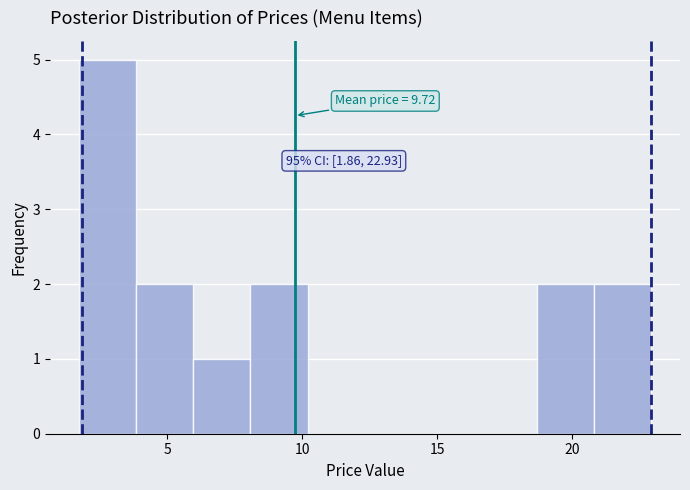

Over which range of the x-axis is the bar tallest?

1.5 to 4.0